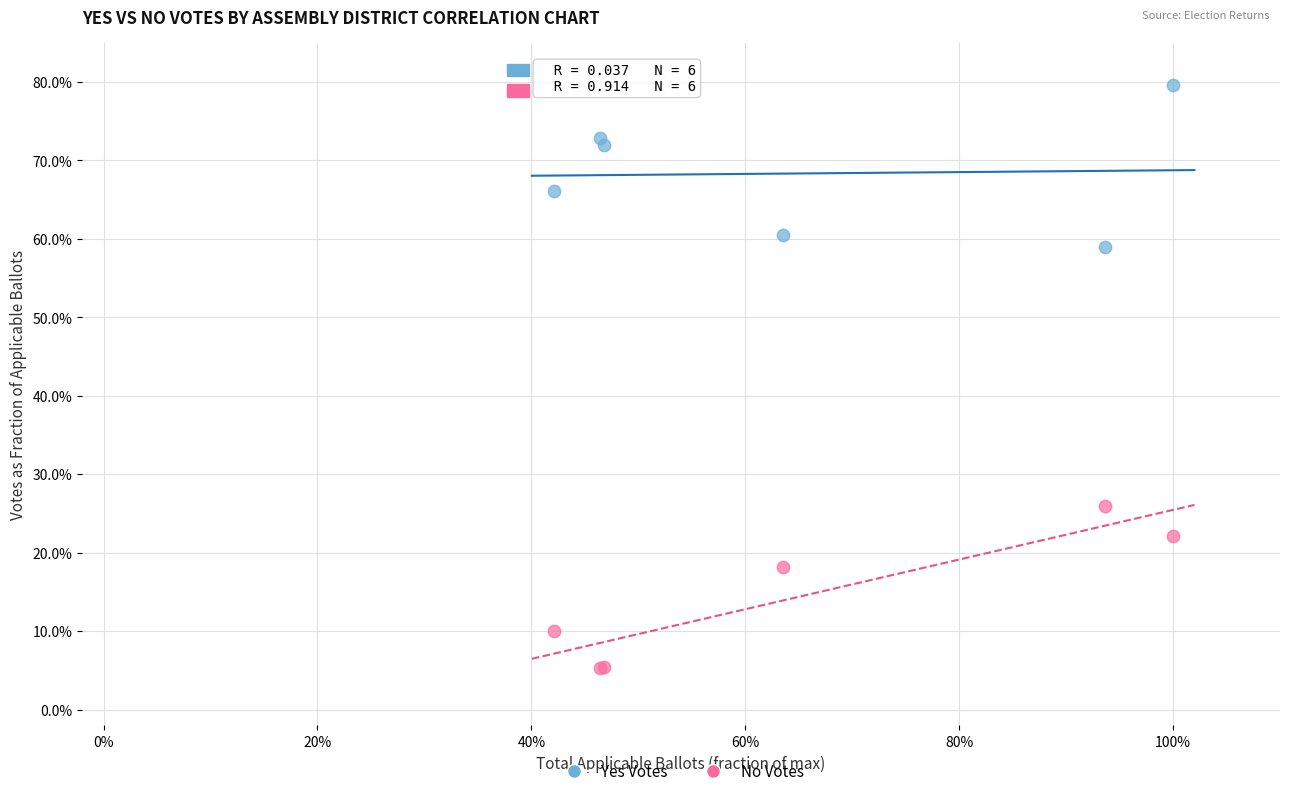

What are all the series names shown in the legend?

Yes Votes, No Votes